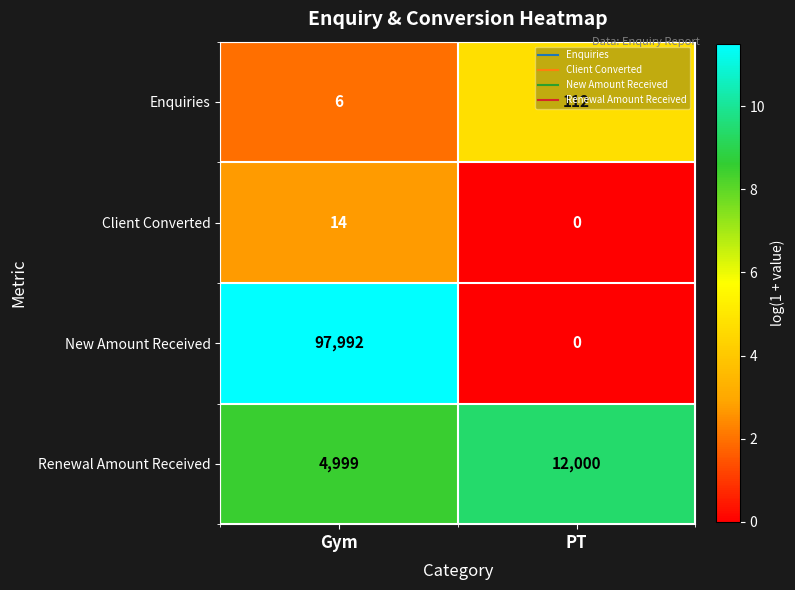

What value does the Enquiries series have at Gym?

6